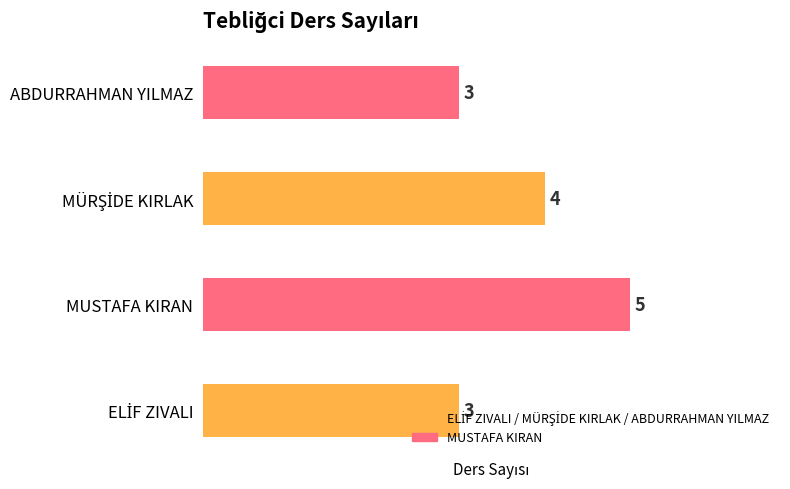

Between MUSTAFA KIRAN and ABDURRAHMAN YILMAZ, which is larger?

MUSTAFA KIRAN